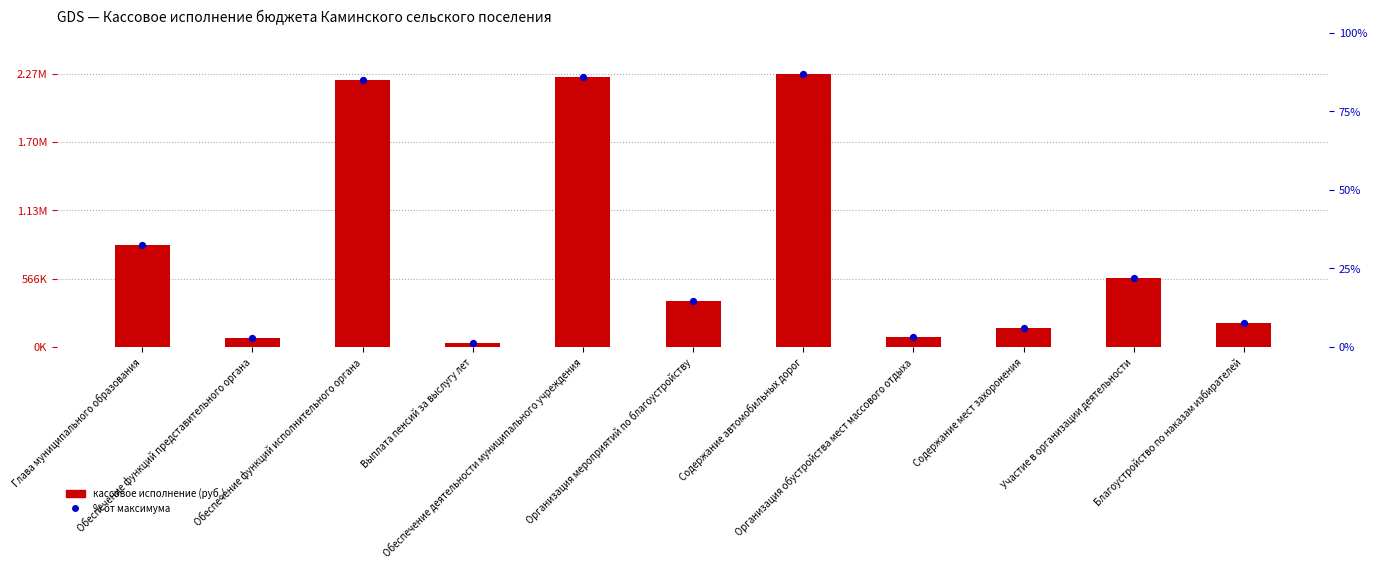

What are all the series names shown in the legend?

кассовое исполнение (руб.), % от максимума